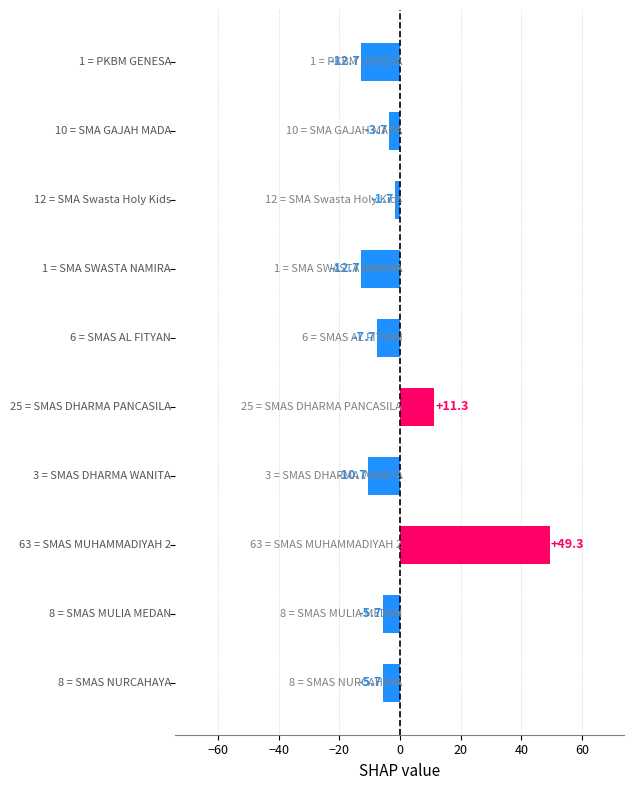

How many data points does each series have?

10